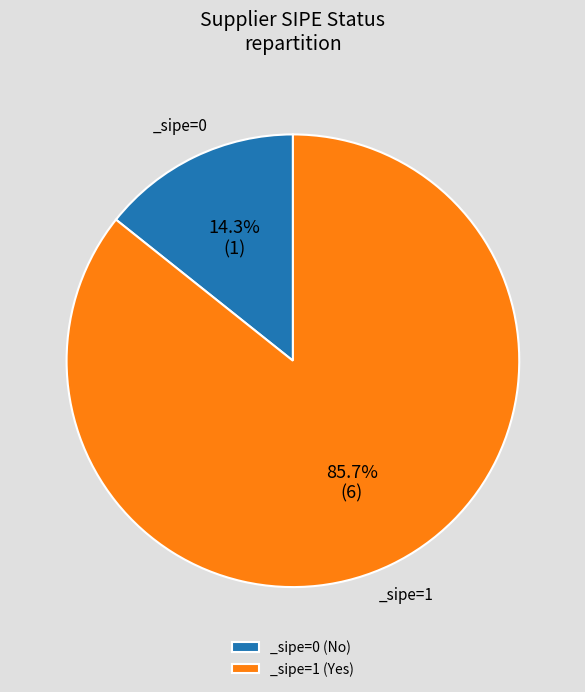

Which category accounts for the majority?

_sipe=1 (Yes)